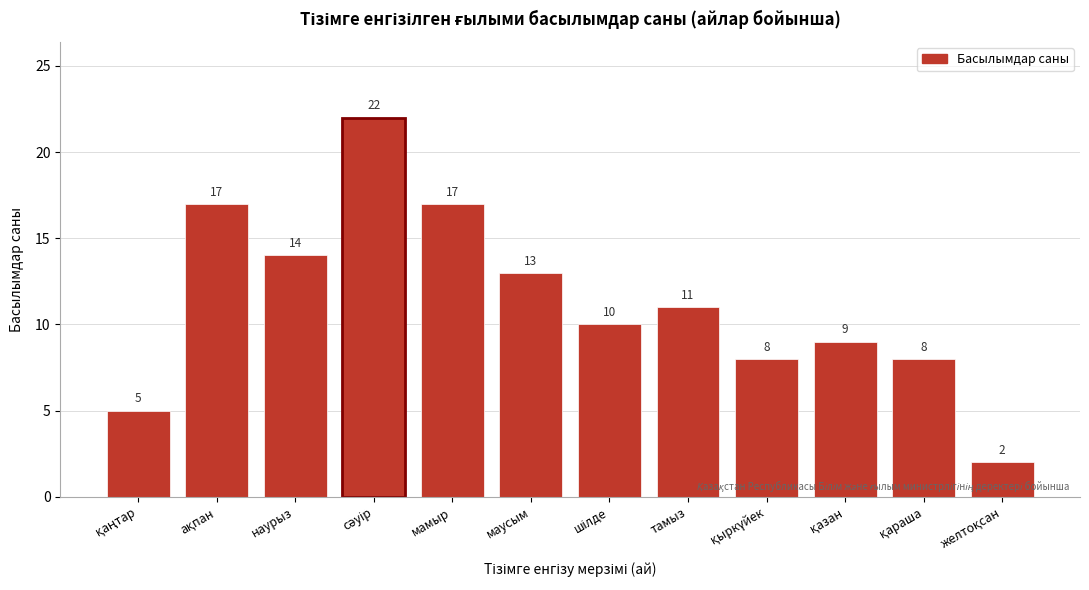

Reading right to left, what are all the values shown in this chart?

2	8	9	8	11	10	13	17	22	14	17	5